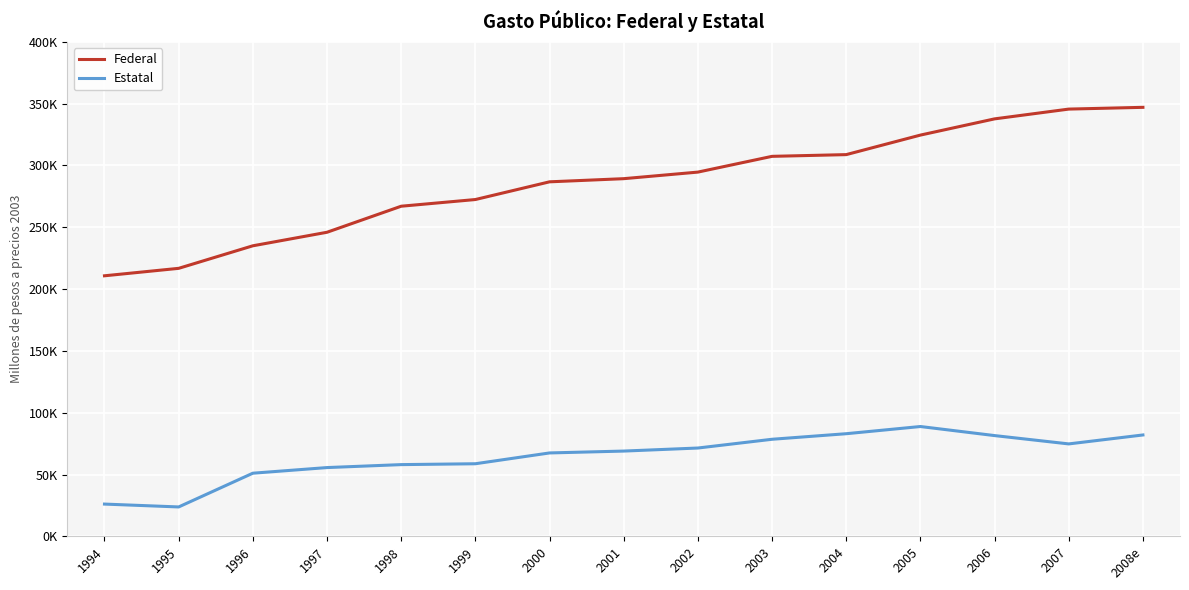

What are all the series names shown in the legend?

Federal, Estatal